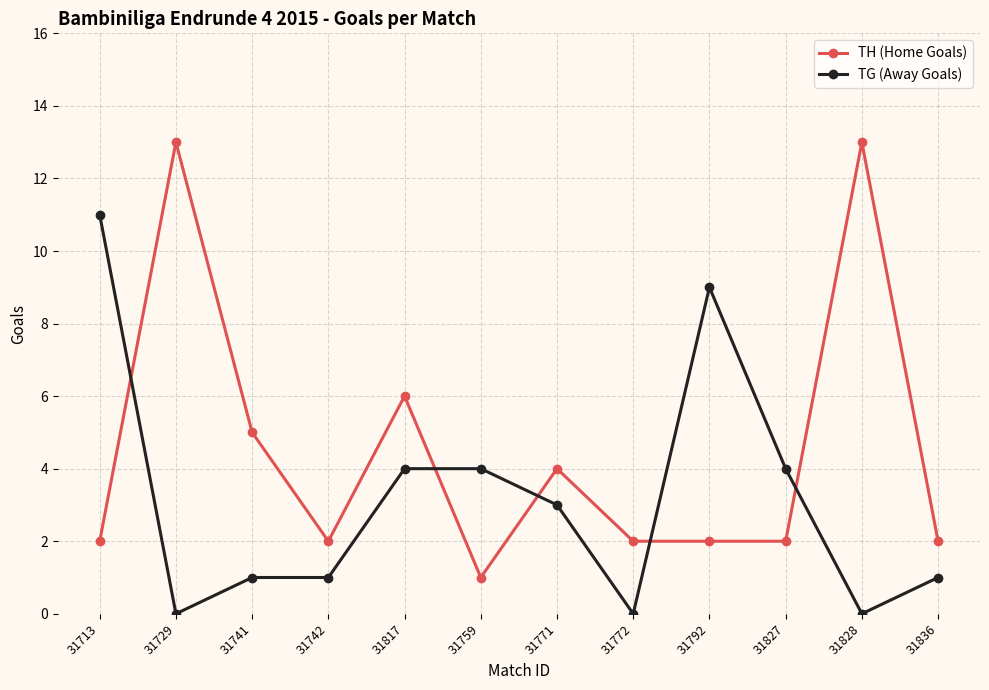

What is the label of the 11th point from the right?

31729